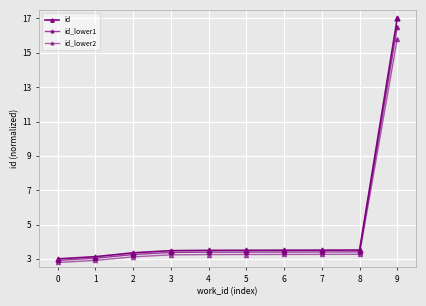

Rank the categories by id_lower1 value from highest to lowest.

9, 8, 7, 6, 5, 4, 3, 2, 1, 0